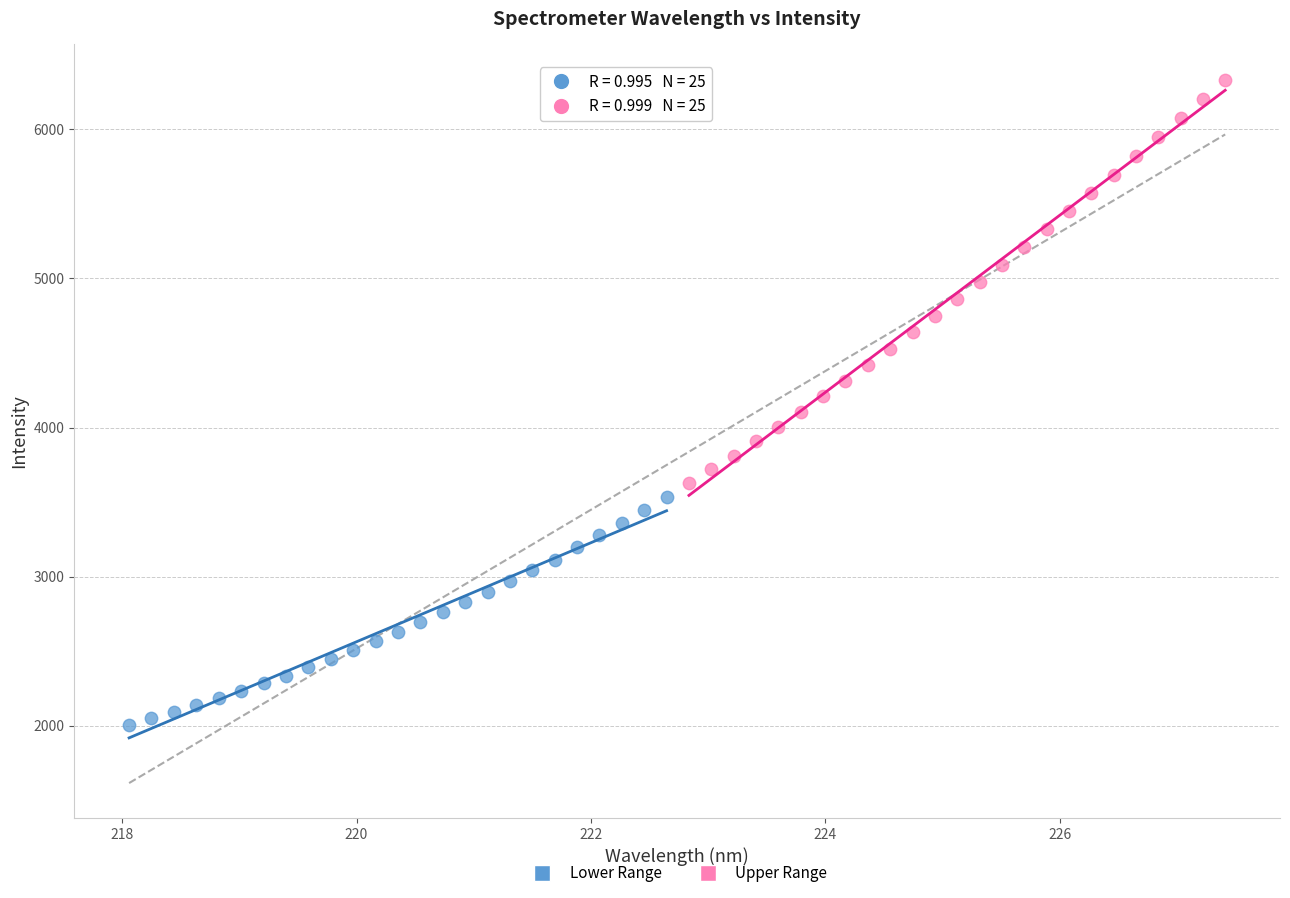

Which series contains the highest Y value?

Upper Range